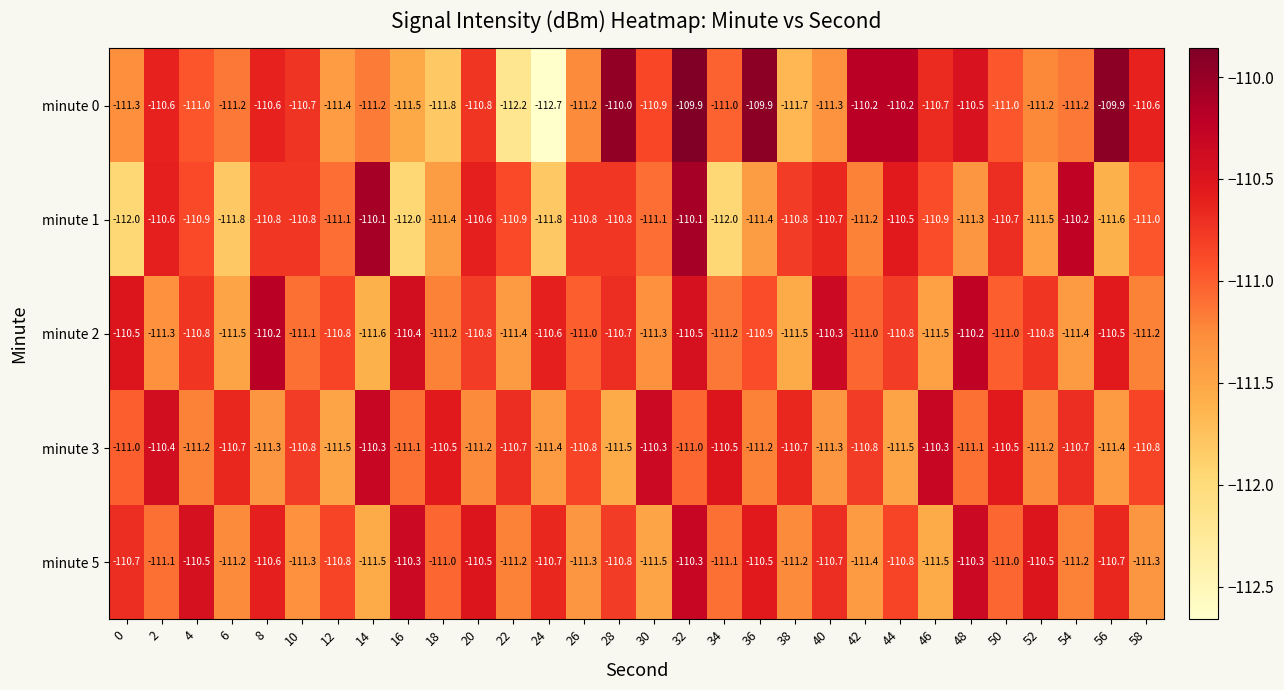

What is the minimum value shown in the chart?

-112.7